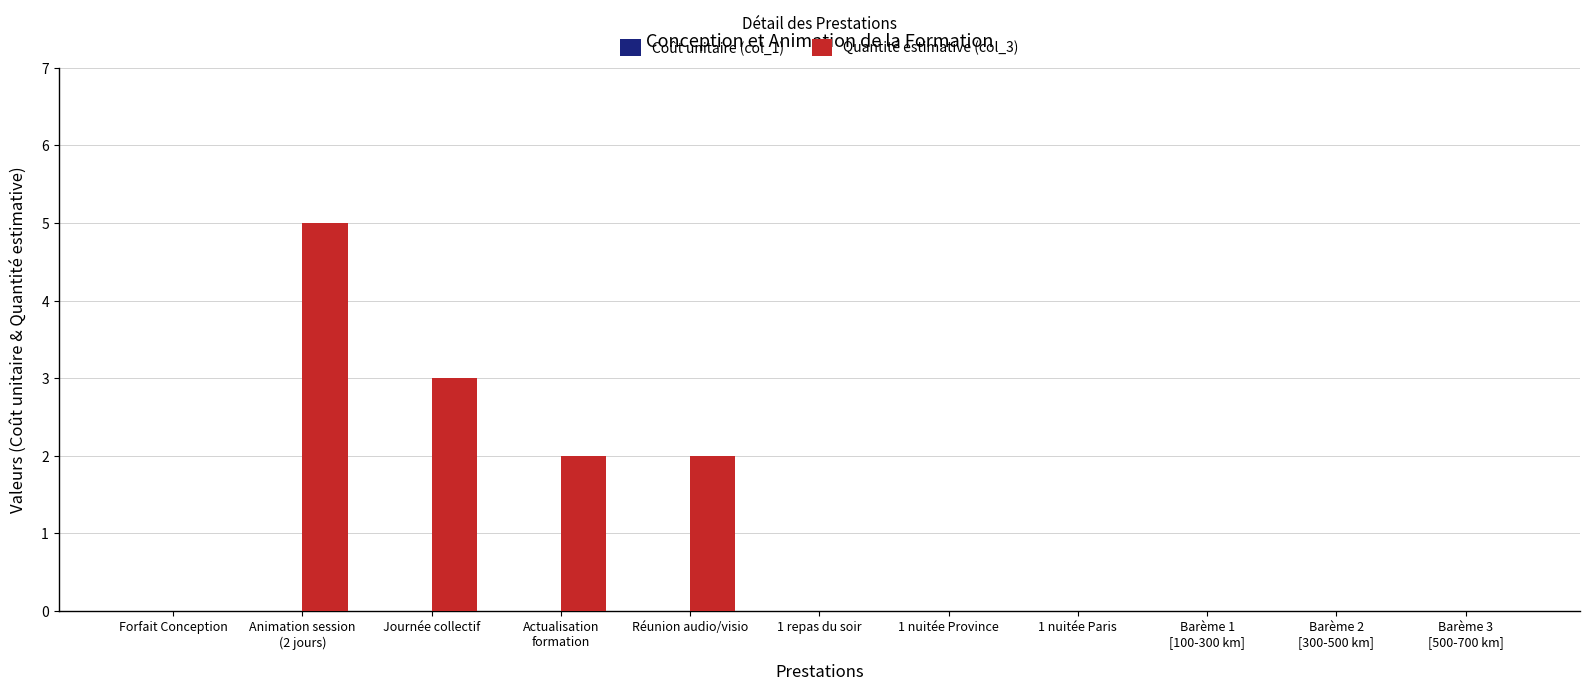

The chart shows a value of 3 at Journée collectif. True or false?

True